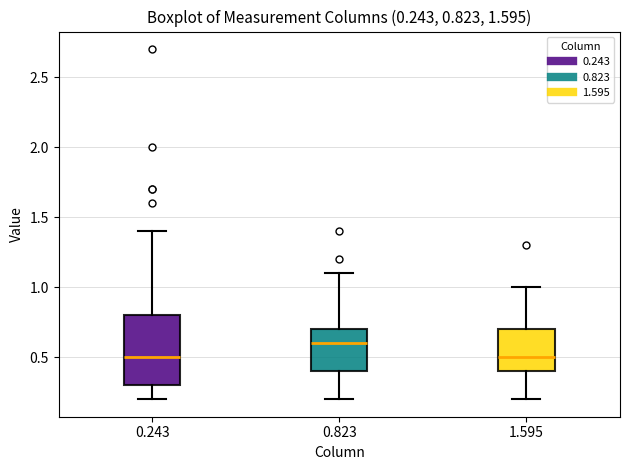

Which box is the tallest, from its lower edge to its upper edge?

0.243